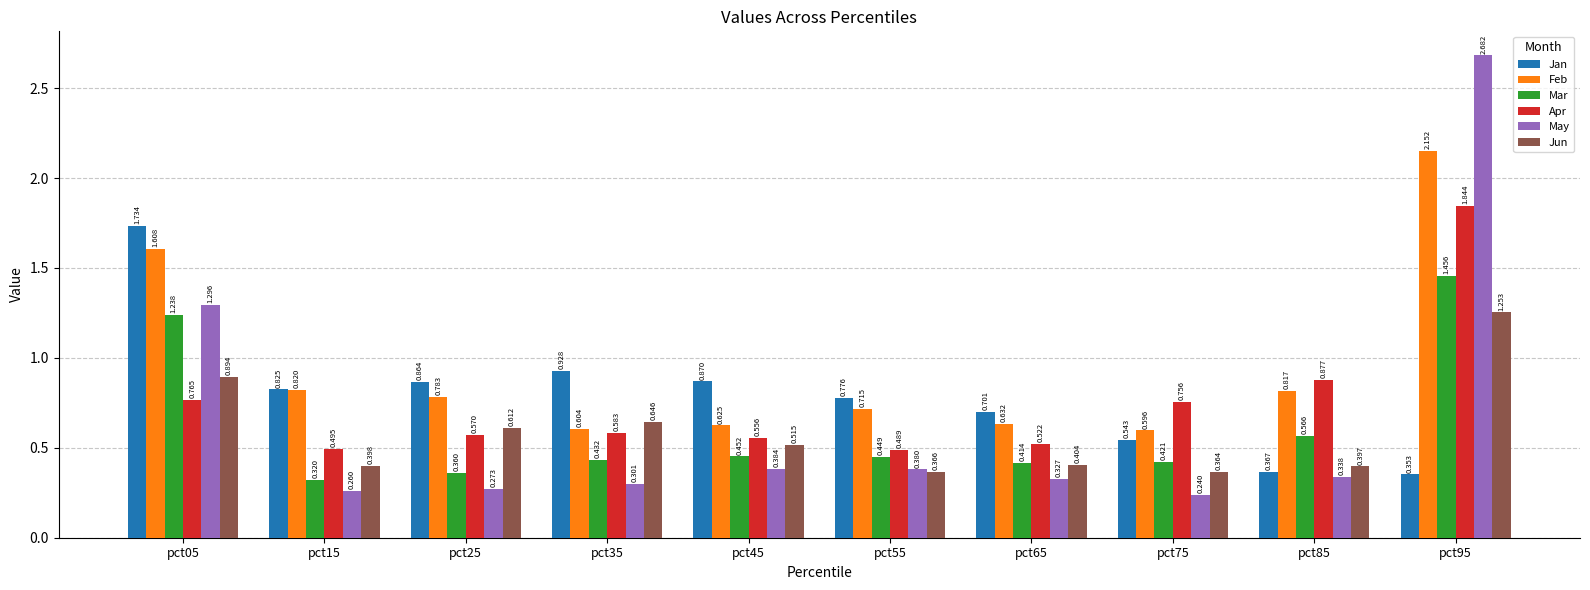

List the series in order of their peak value, lowest first.

Jun, Mar, Jan, Apr, Feb, May